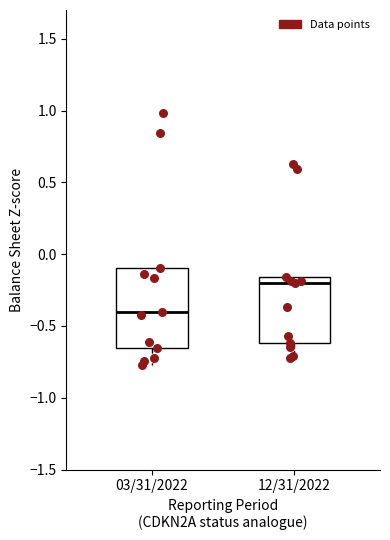

Which box has the highest median line?

12/31/2022